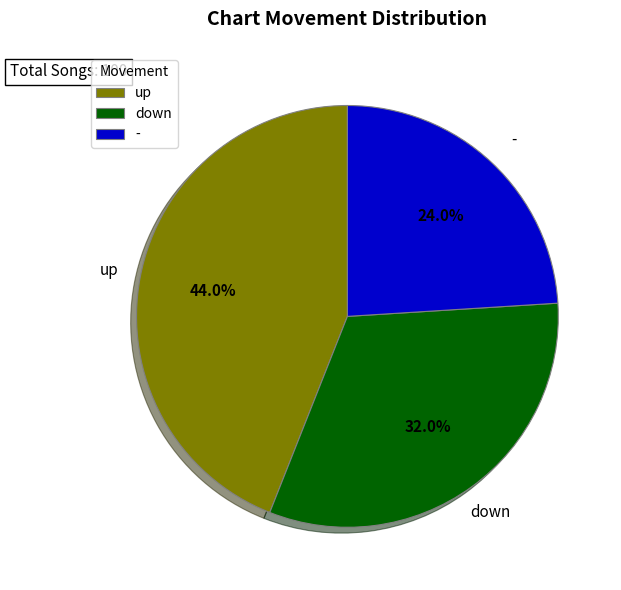

To the nearest percent, what is the difference between the - and up slice percentages?

20%